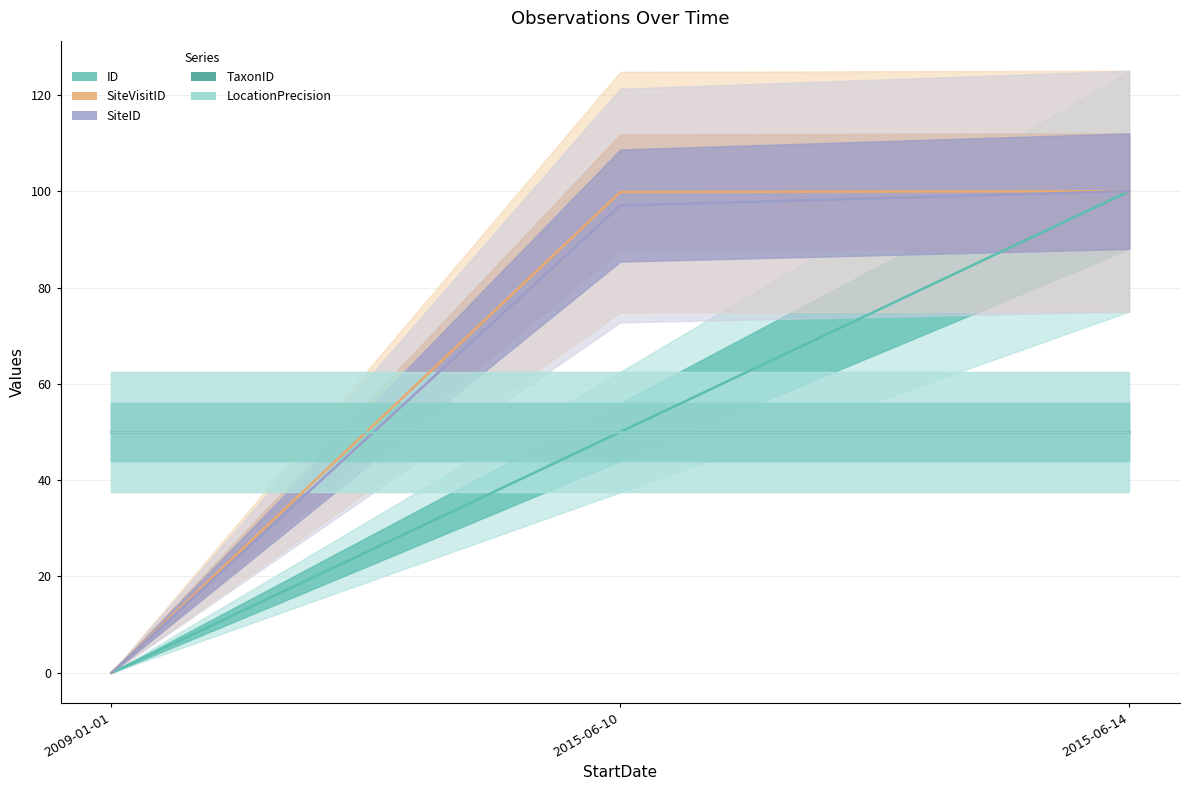

Which has a higher value, 2009-01-01 or 2015-06-14?

2015-06-14